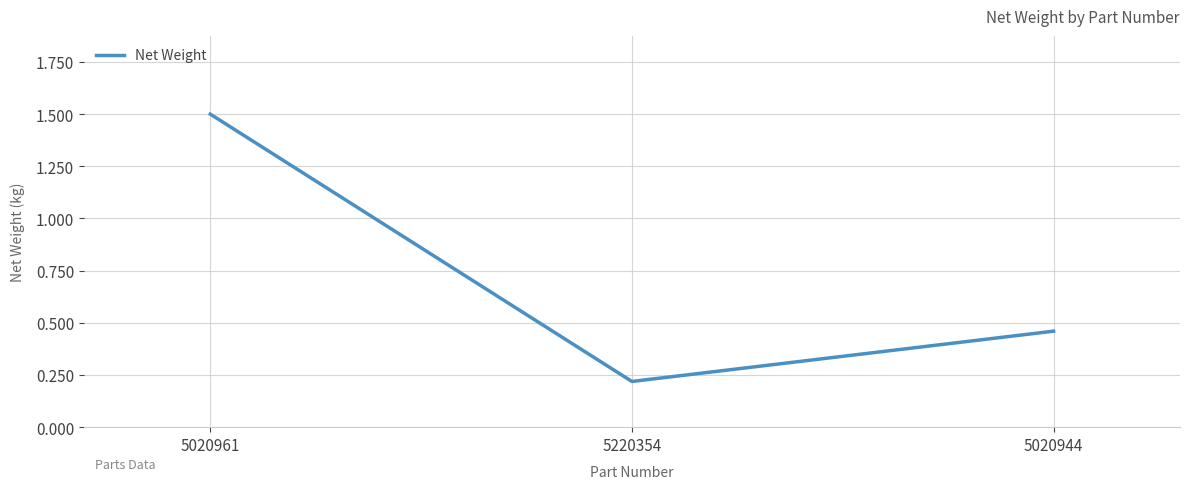

Is it true that the value at 5020944 is 0.3?

False